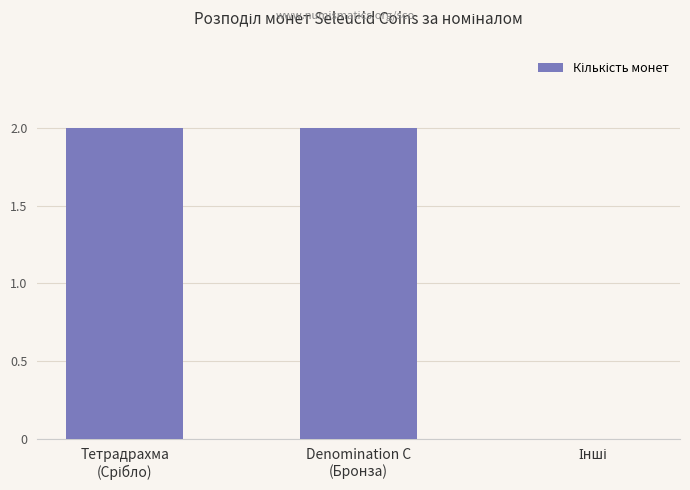

Are the bars horizontal?

No